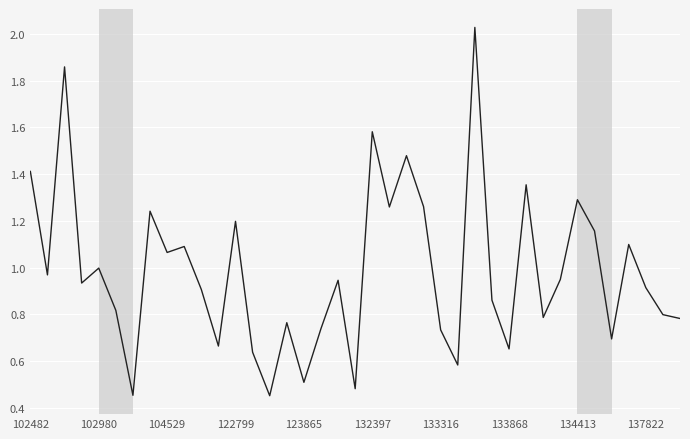

Does the chart display data point markers on the line(s)?

No